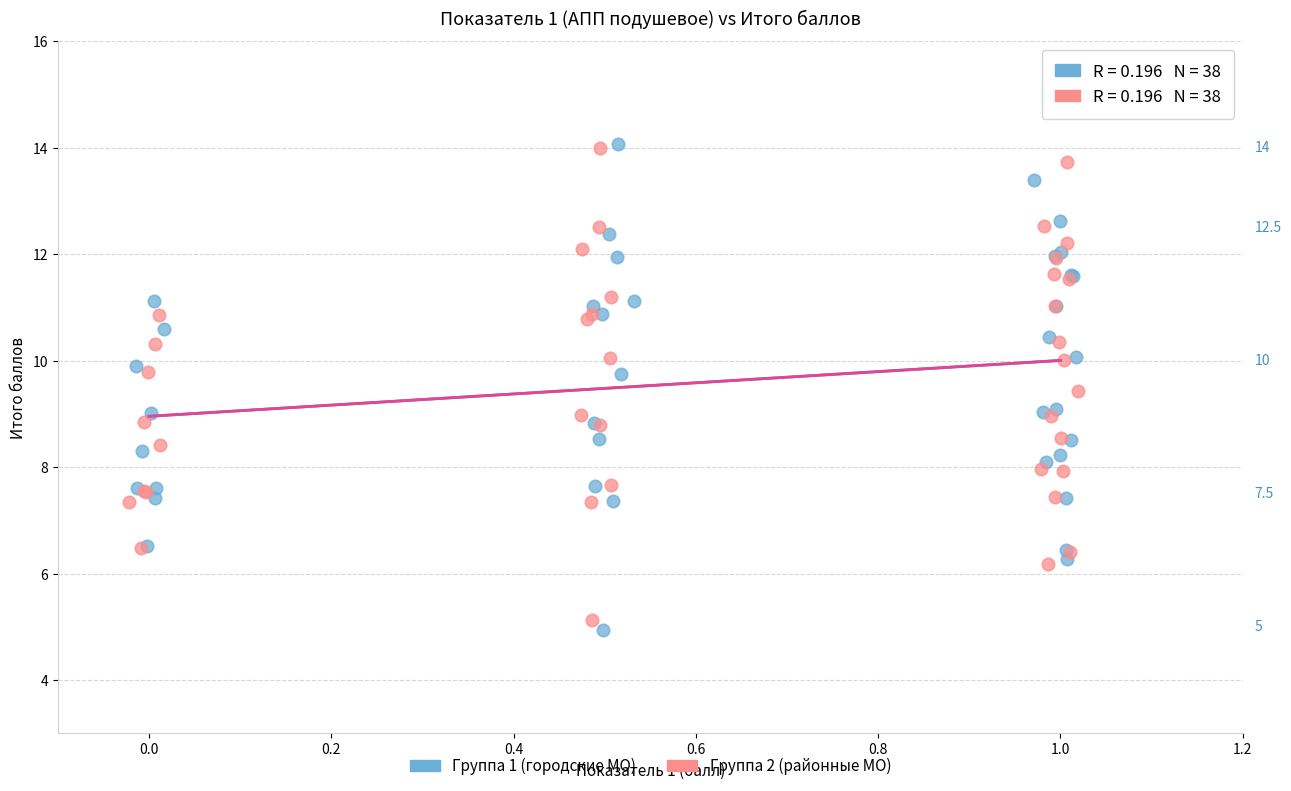

What are all the series names shown in the legend?

Группа 1 (городские МО), Группа 2 (районные МО)